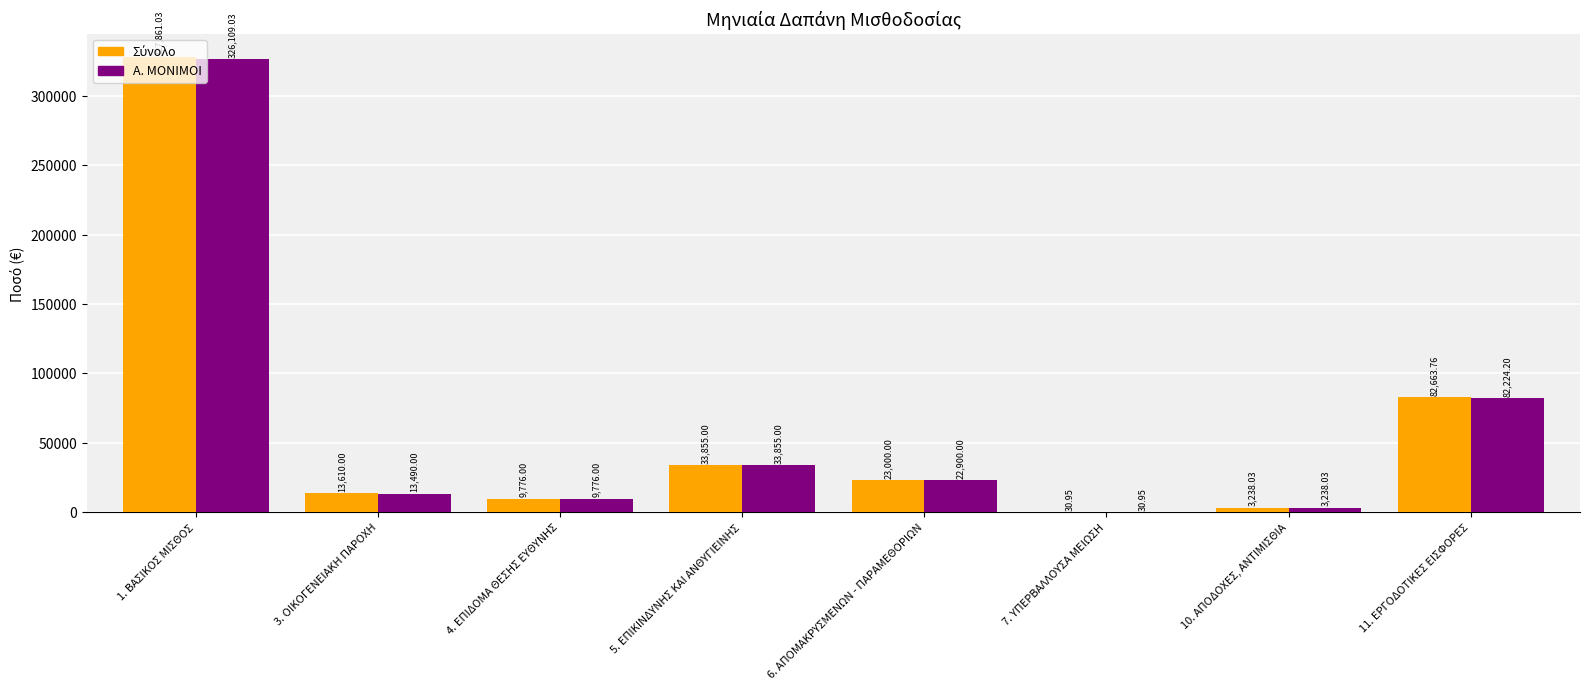

Which series changed the most between 3. ΟΙΚΟΓΕΝΕΙΑΚΗ ΠΑΡΟΧΗ and 6. ΑΠΟΜΑΚΡΥΣΜΕΝΩΝ - ΠΑΡΑΜΕΘΟΡΙΩΝ?

Α. ΜΟΝΙΜΟΙ